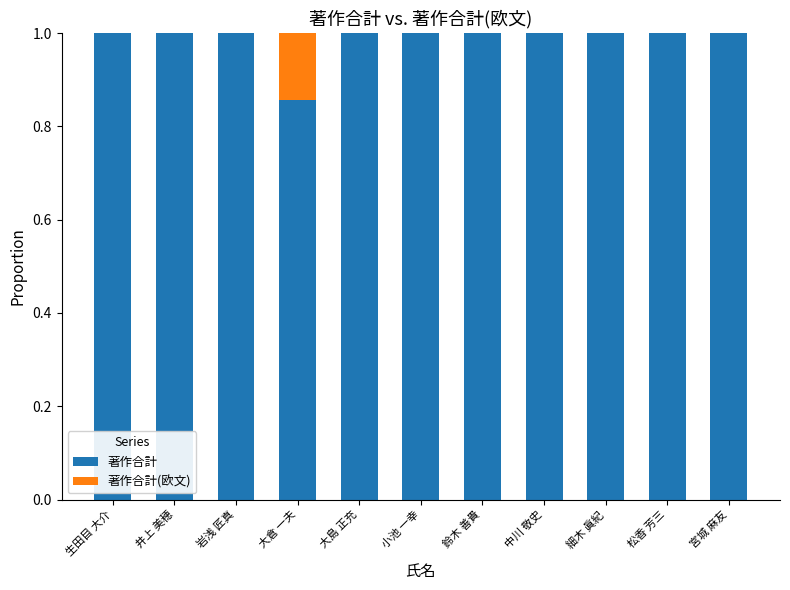

What is the total value across all series at 大倉 一夫?

1.0